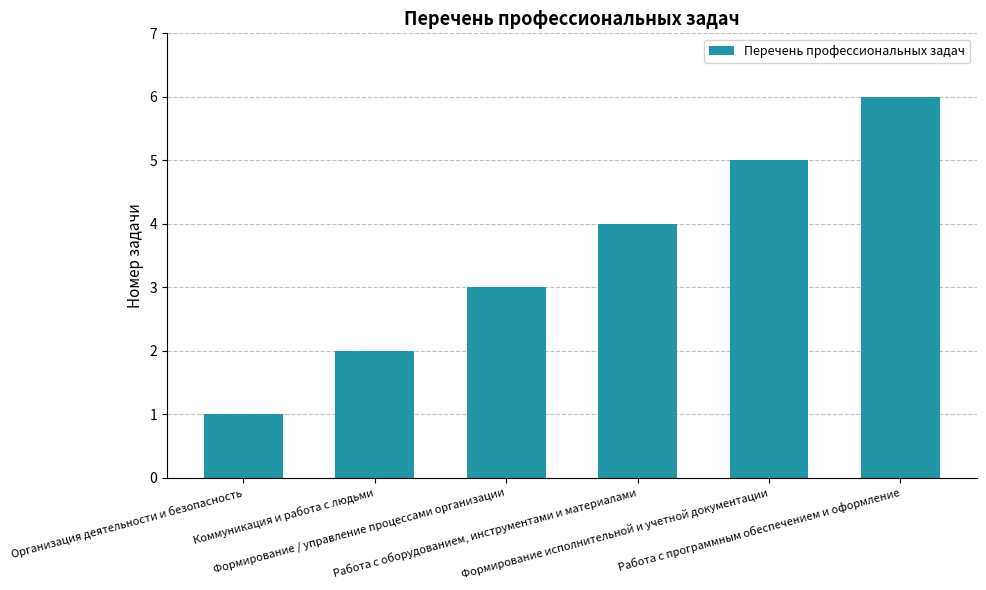

What is the ratio of the value at Организация деятельности и безопасность to the value at Формирование исполнительной и учетной документации?

0.2